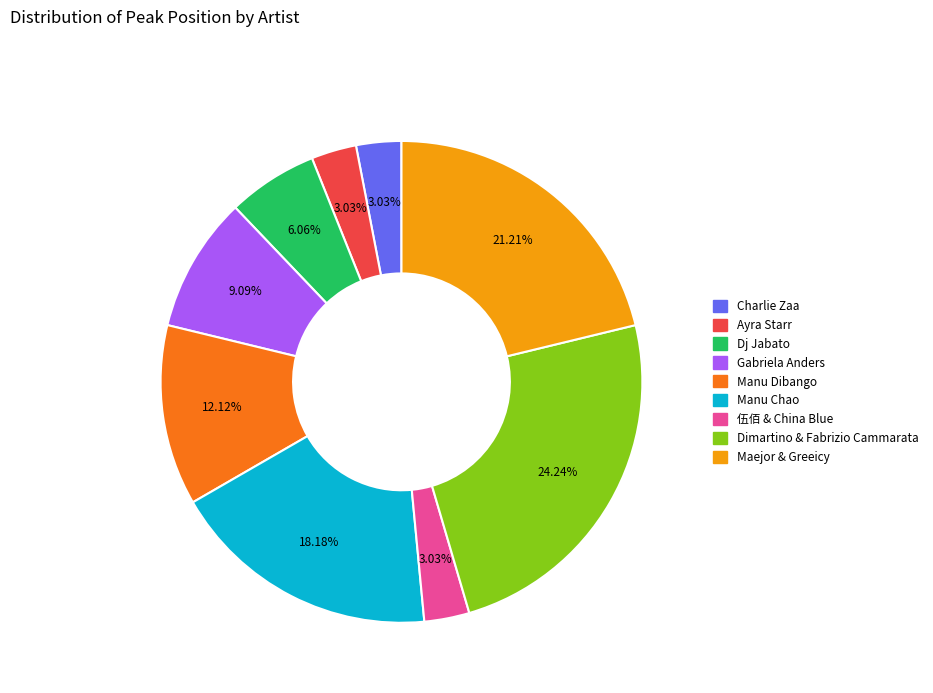

What percentage is NOT represented by Ayra Starr?

97.0%